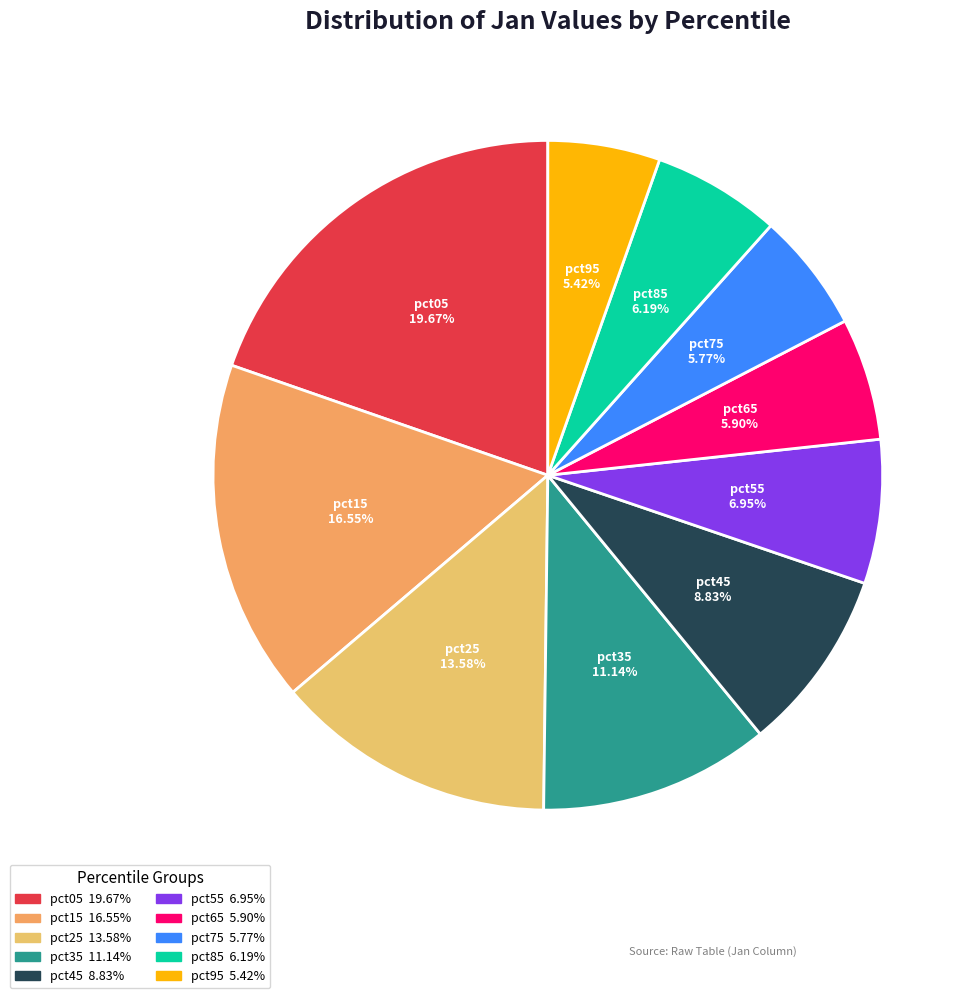

Is it true that pct55 is 1% of the pie?

False